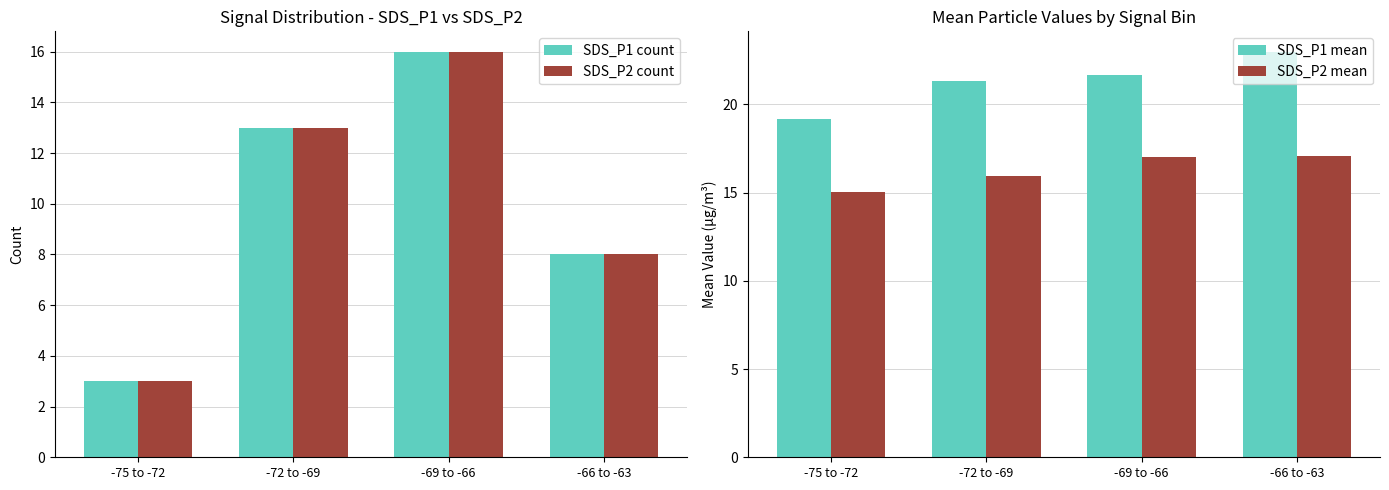

Reading right to left, extract all data points from this chart.

SDS_P1 count: 8.0	16.0	13.0	3.0
SDS_P2 count: 8.0	16.0	13.0	3.0
SDS_P1 mean: 23.0	21.6	21.3	19.2
SDS_P2 mean: 17.1	17.0	15.9	15.1